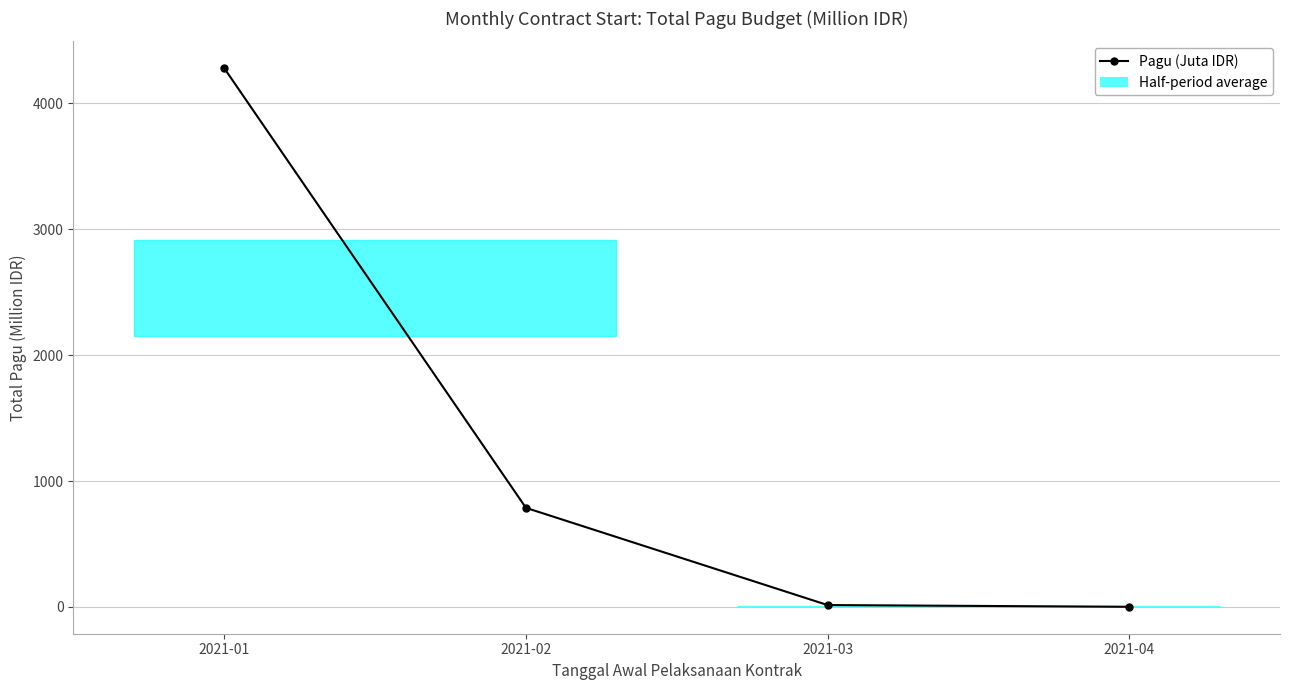

At which label is the value closest to 2139?

2021-02